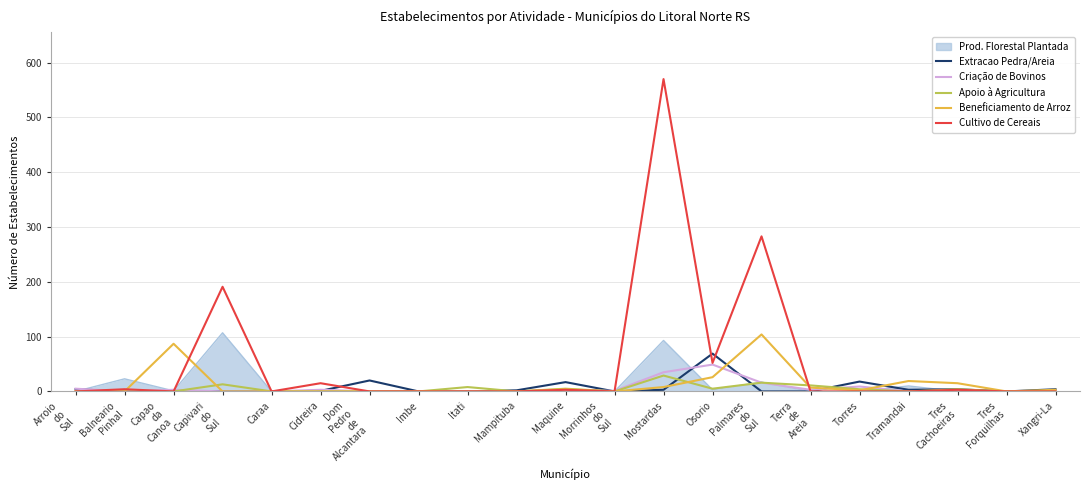

At which category is the sum across all series the highest?

Mostardas